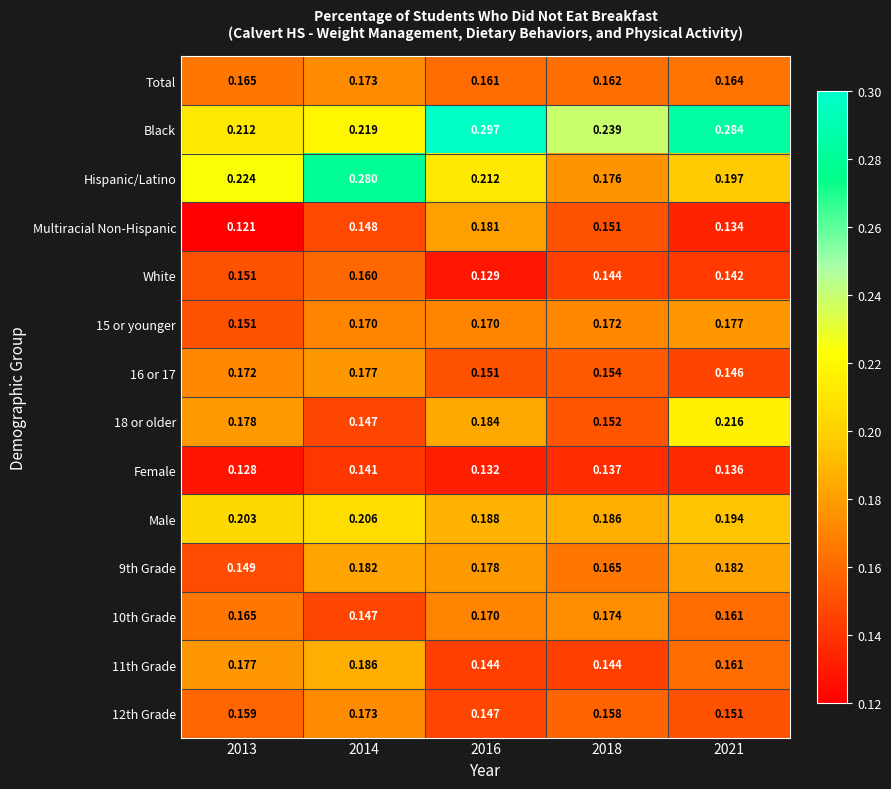

Between 2016 and 2021, which series saw the biggest shift?

Multiracial Non-Hispanic